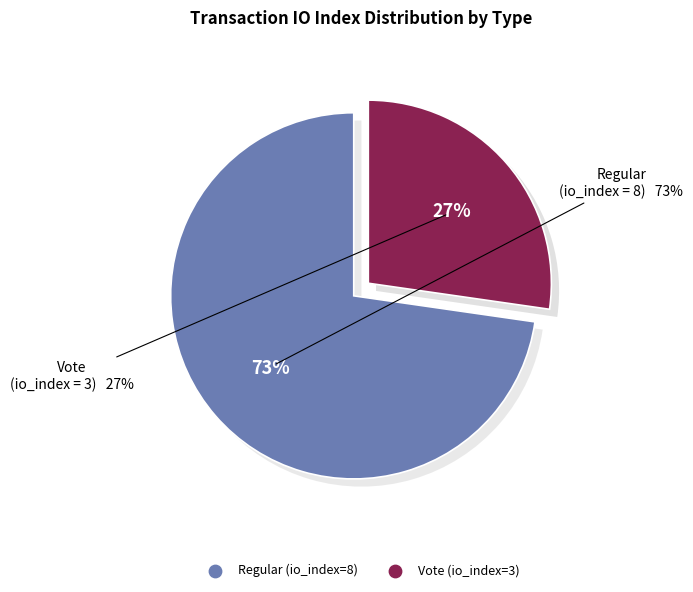

Which category has the smallest portion of the pie?

Vote (io_index=3)